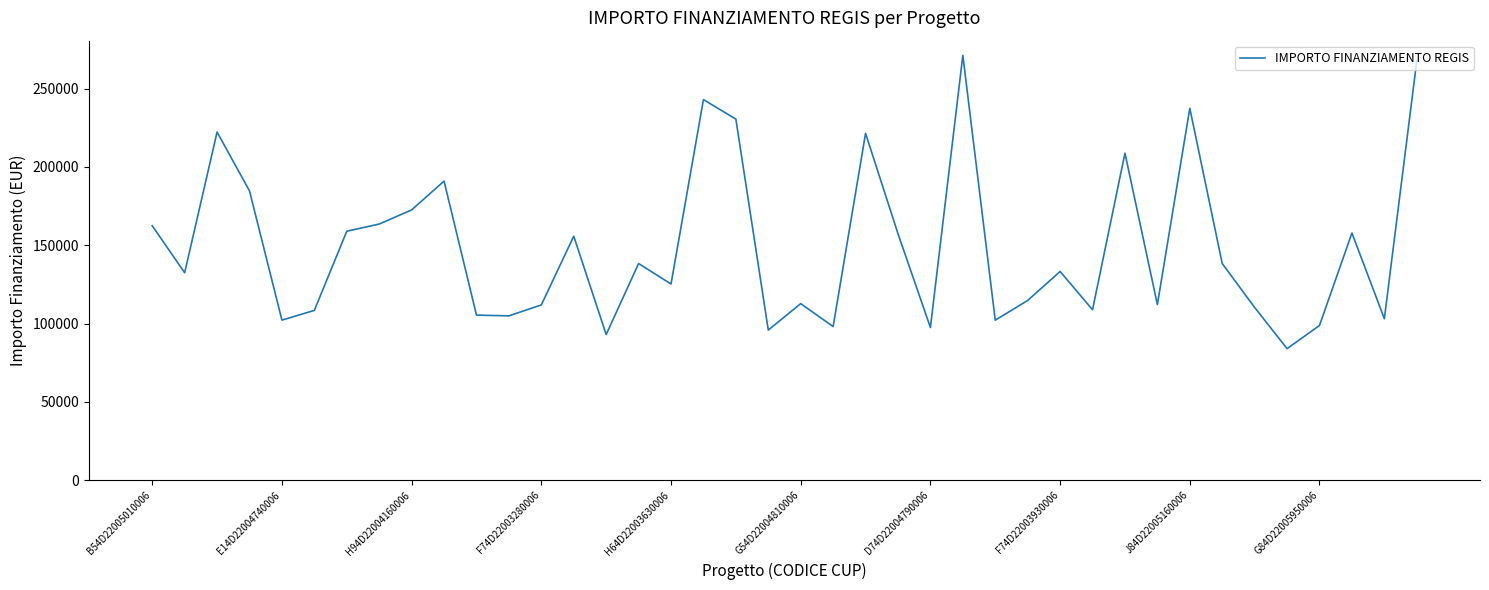

What is the smallest value displayed?

83981.8